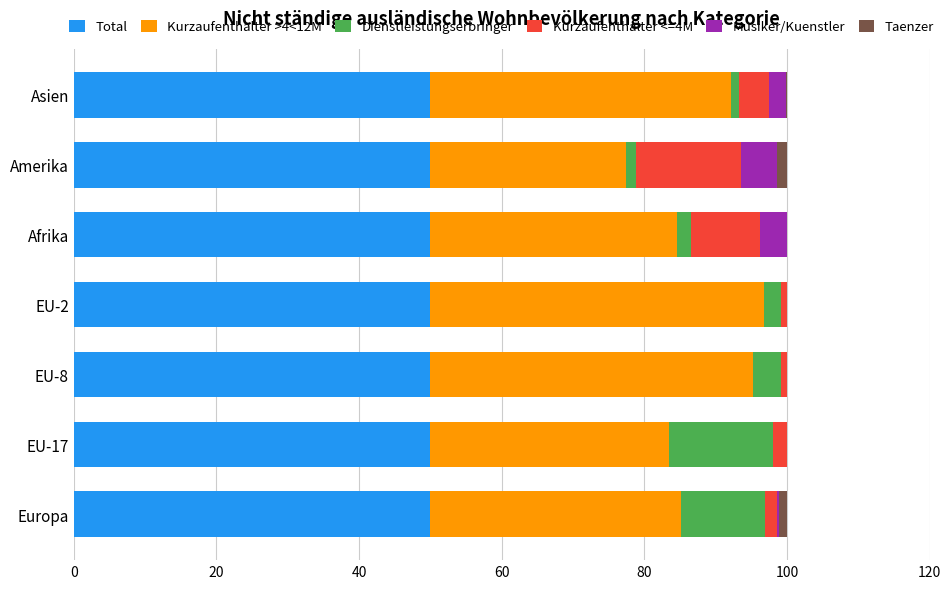

The Total series shows 11.5 at EU-17. True or false?

False